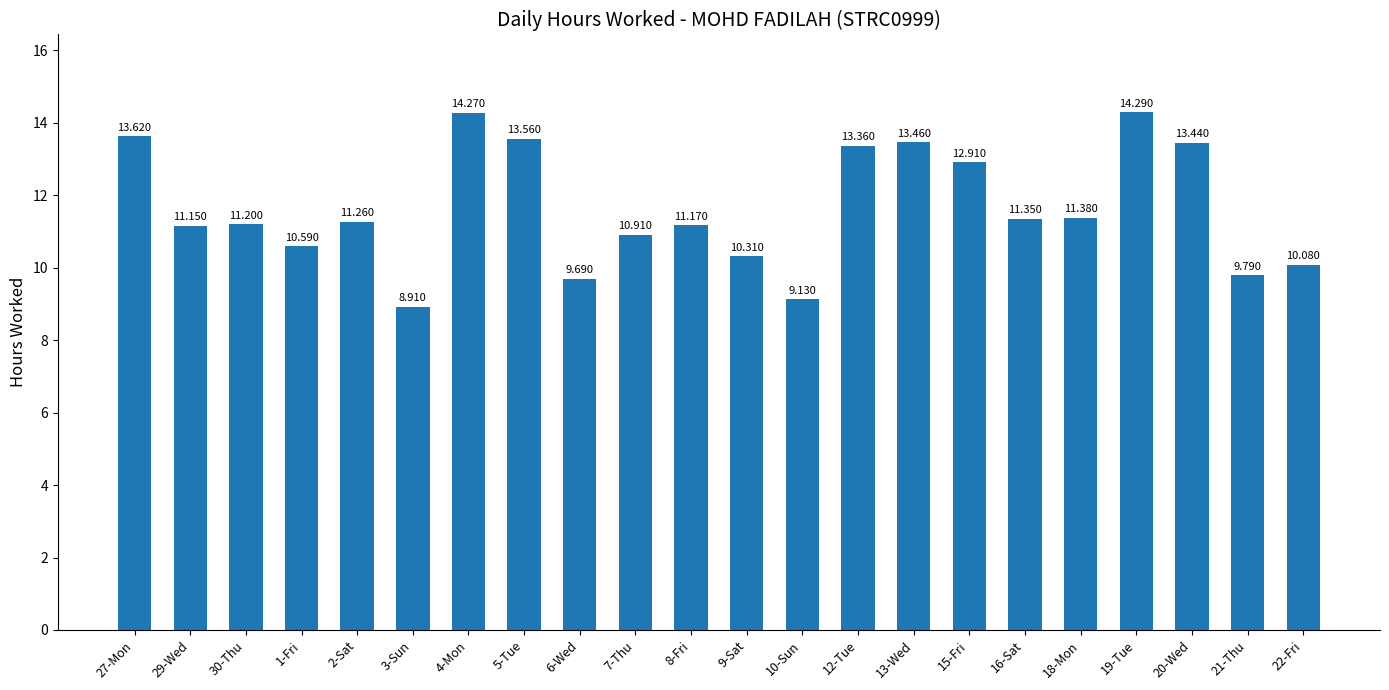

What is the greatest value displayed?

14.3